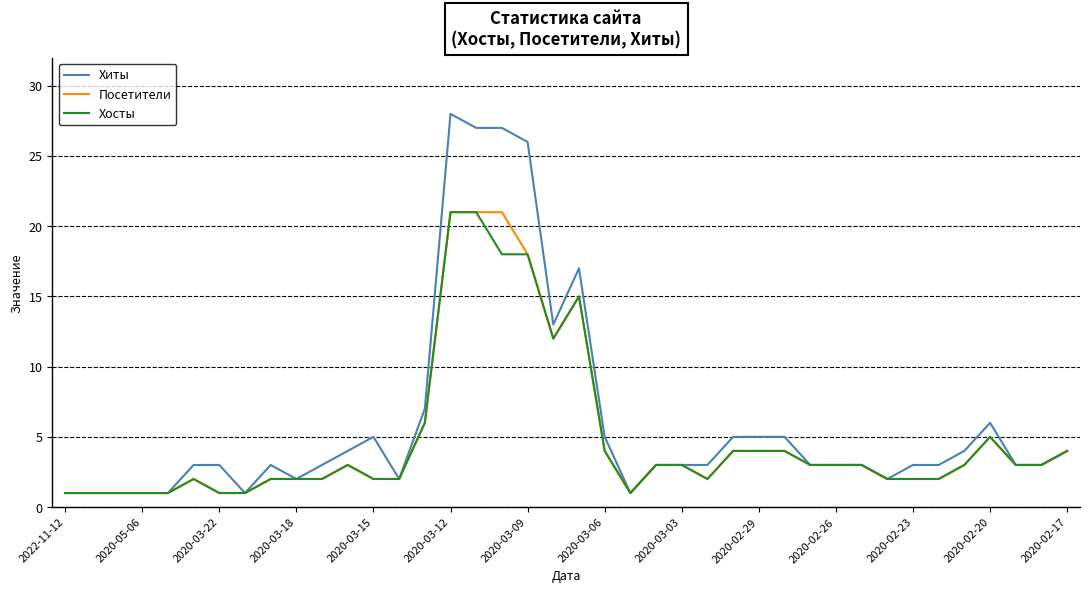

Which series has the largest range (max minus min)?

Хиты